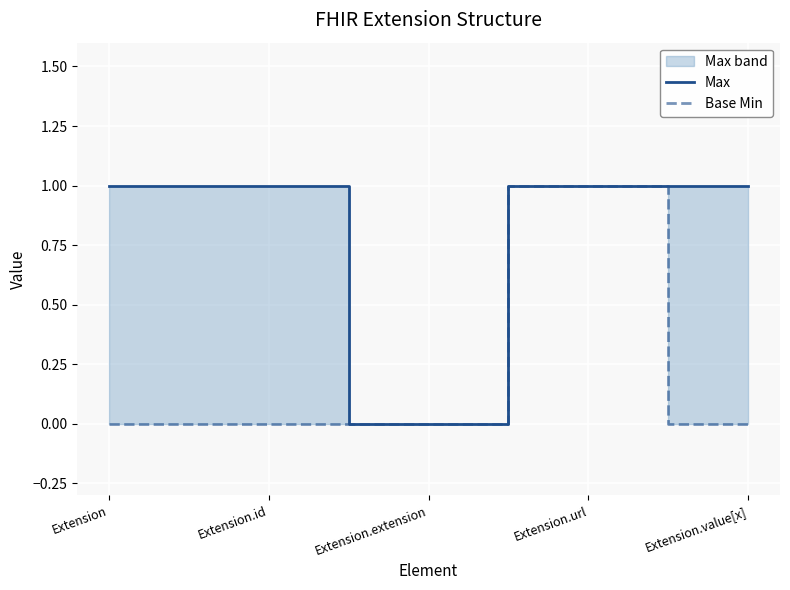

What is the total value across all series at Extension.id?

1